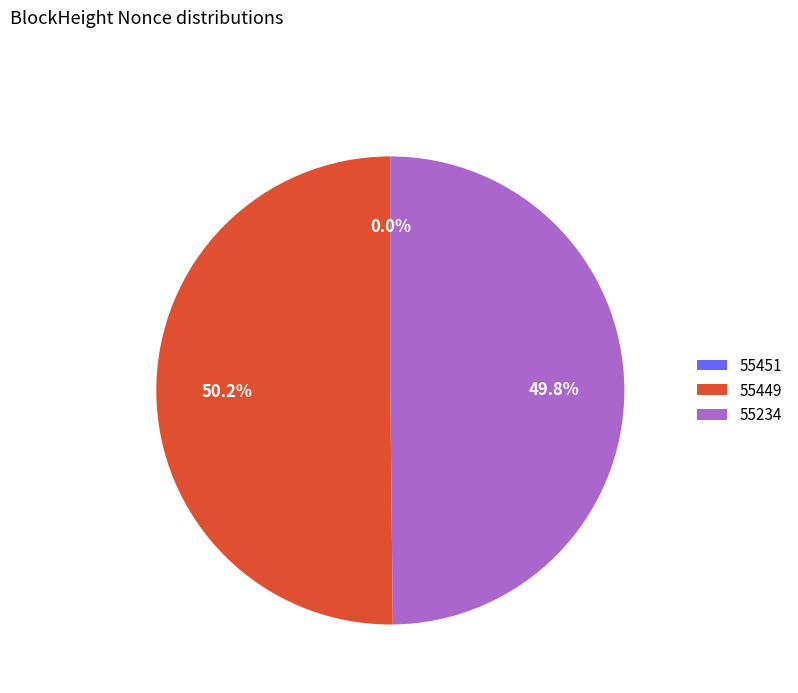

To the nearest percent, what portion does 55234 represent?

50%